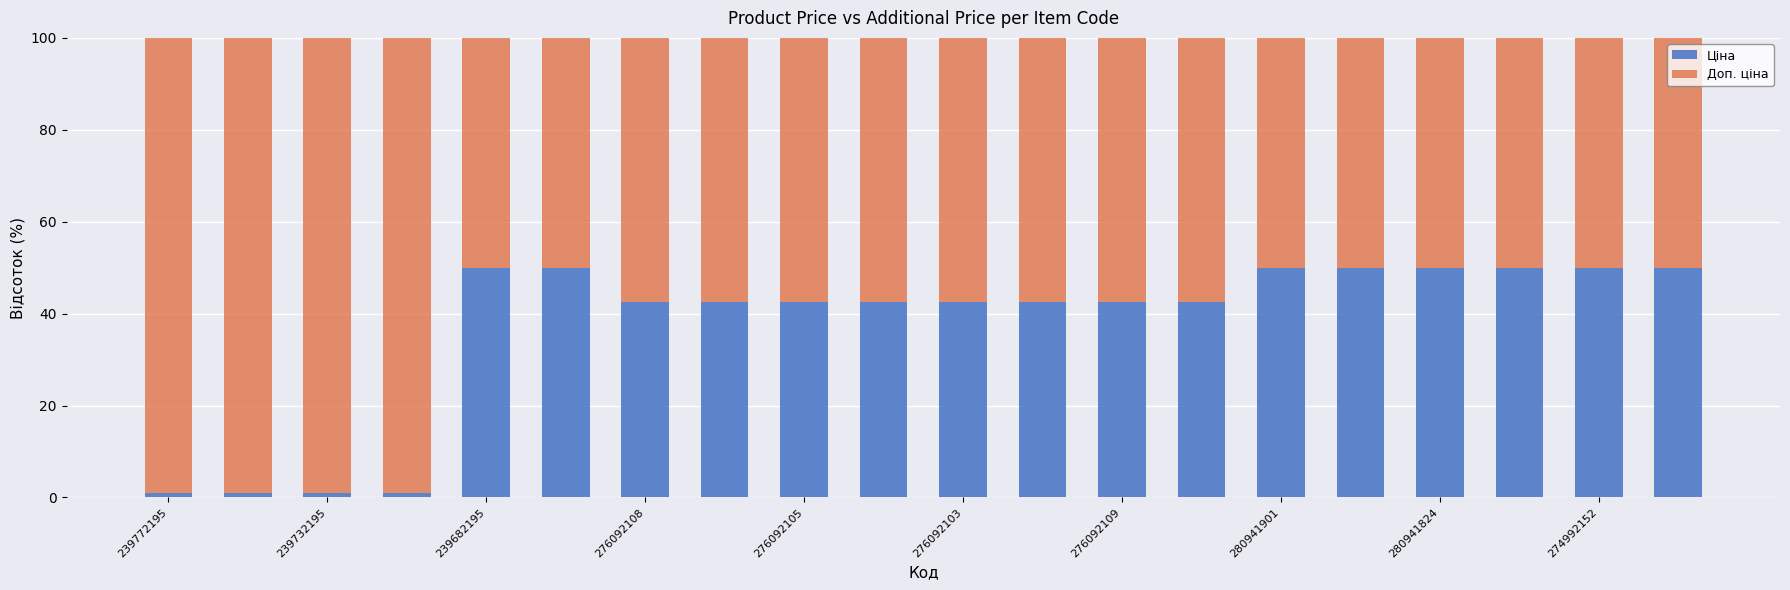

What is the sum of all Ціна values?

743.7